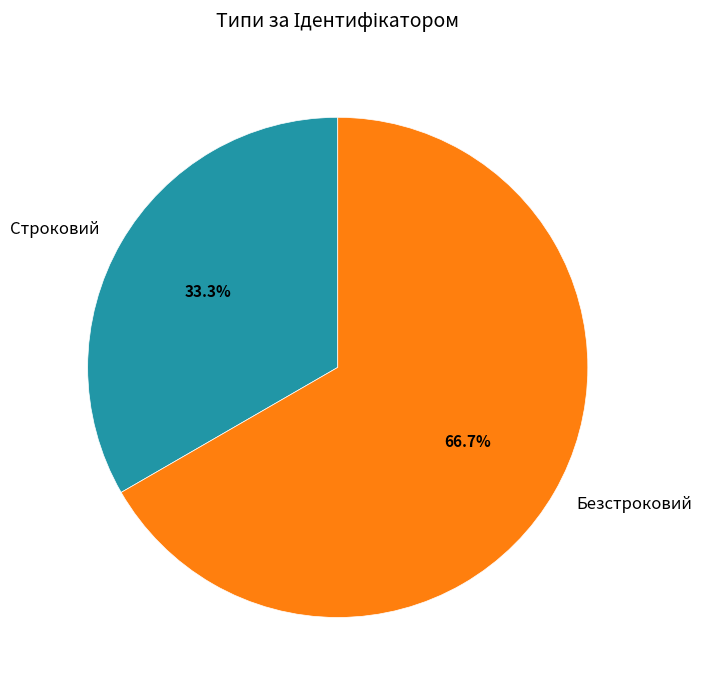

True or false: Строковий accounts for 48% of the total.

False